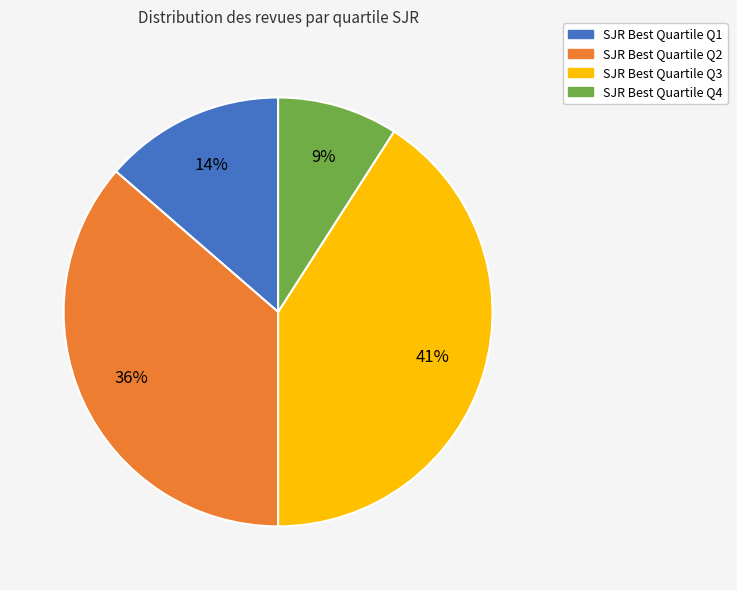

Does any single category account for the majority?

No